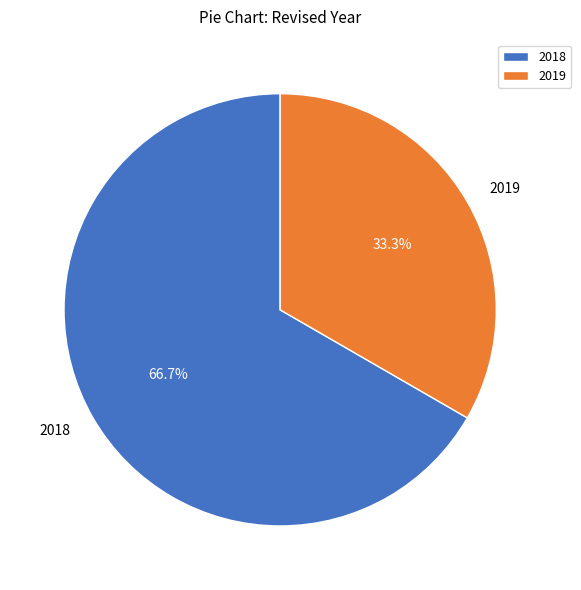

Count the number of slices in the pie.

2